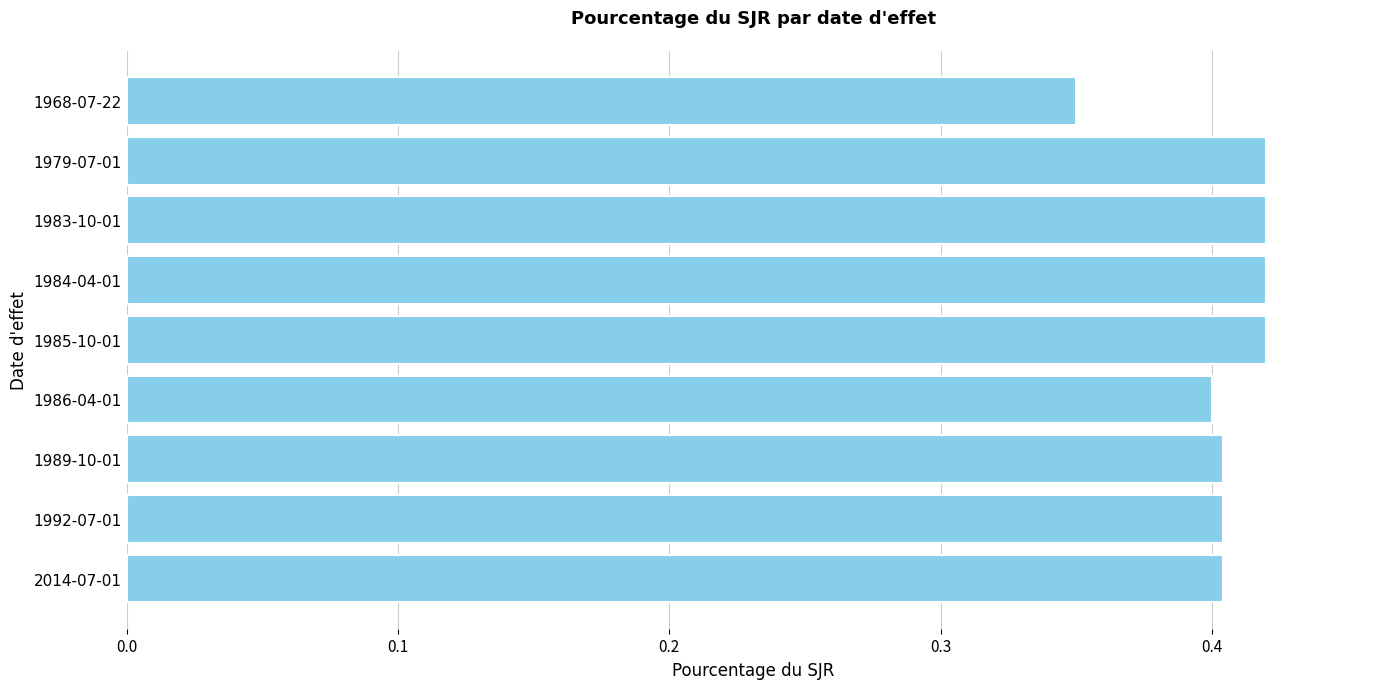

Which has a higher value, 1968-07-22 or 1984-04-01?

1984-04-01